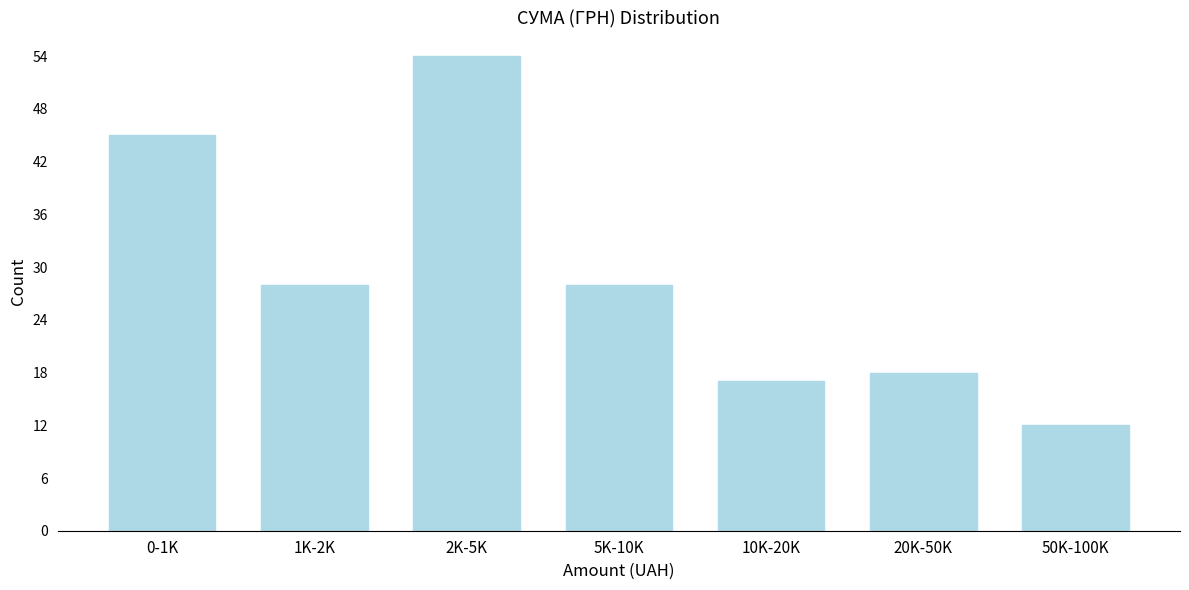

Reading right to left, transcribe all the data shown in this chart.

12	18	17	28	54	28	45